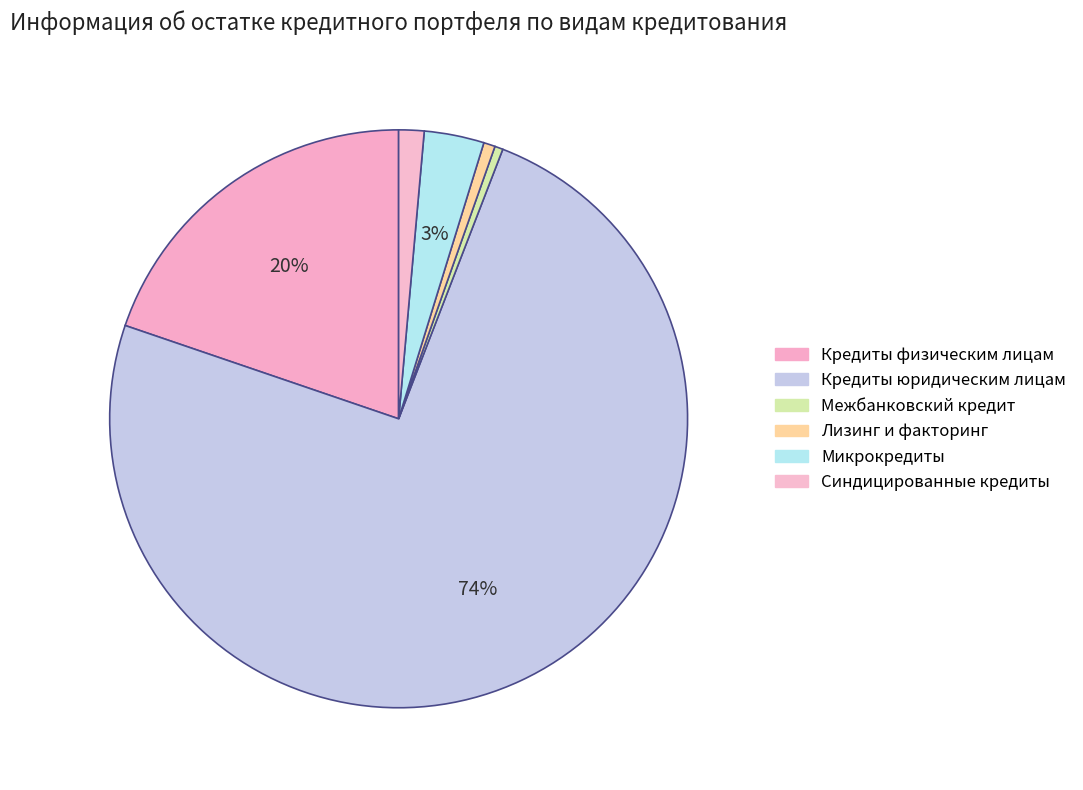

To the nearest percent, what portion does Лизинг и факторинг represent?

1%